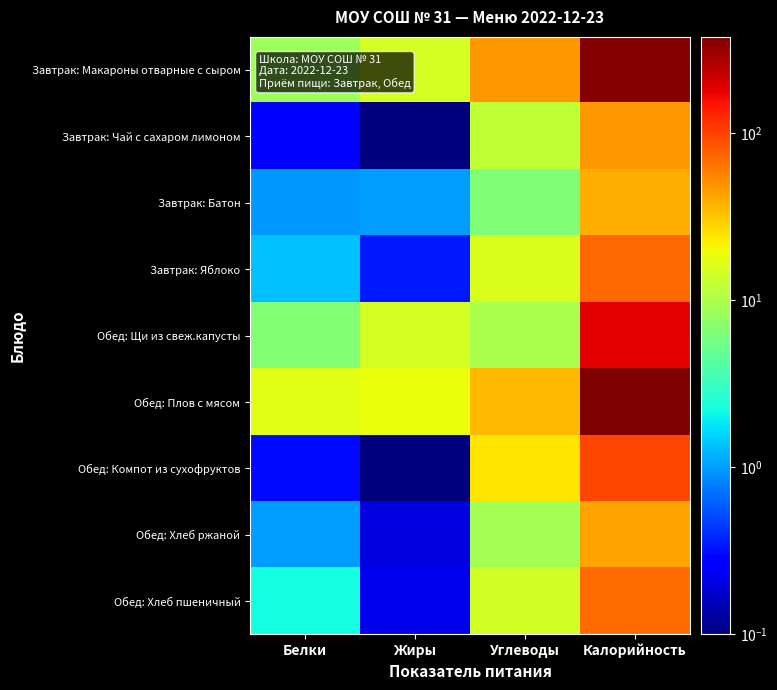

Which has a higher value, Калорийность or Жиры?

Калорийность